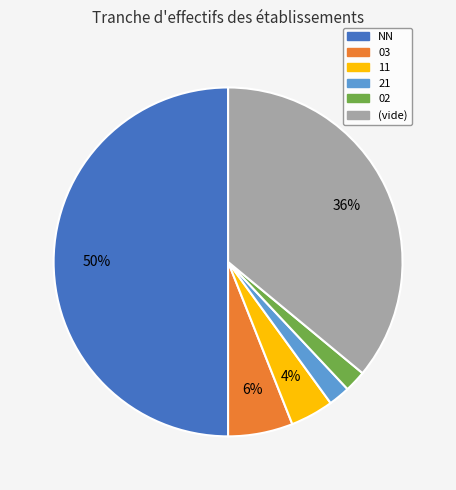

How many segments does this pie chart have?

6